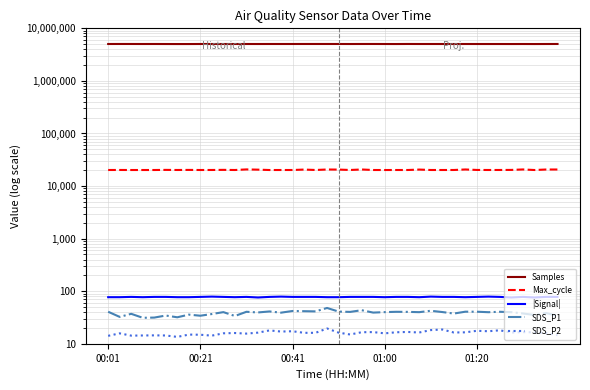

Between 20 and 6, which is larger?

20